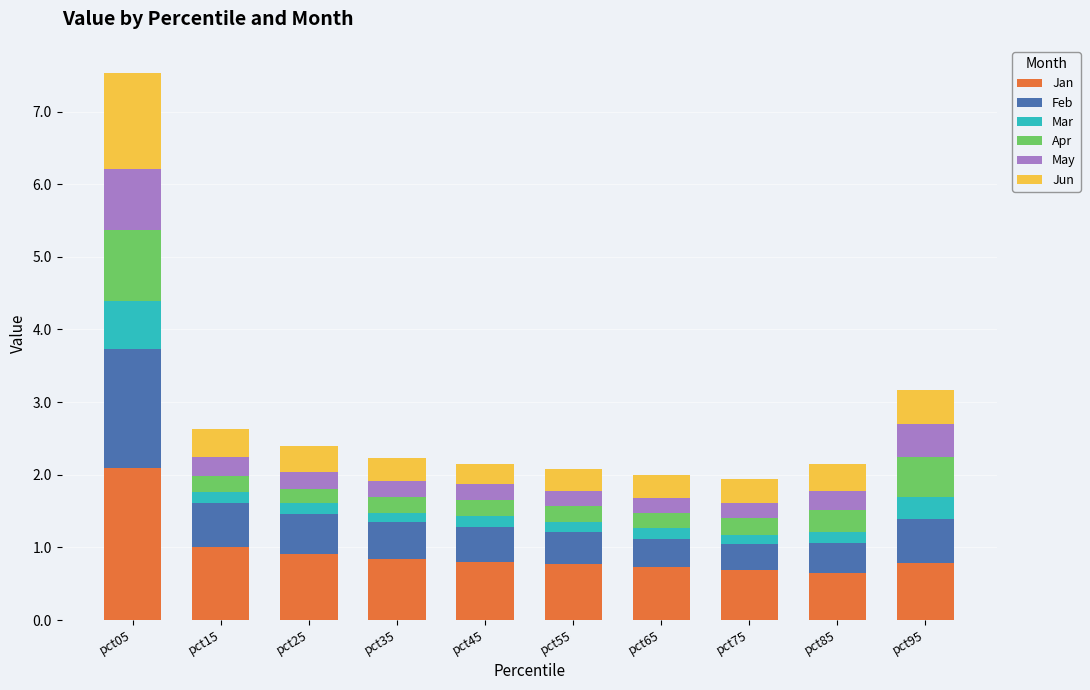

Does the chart contain any negative values?

No